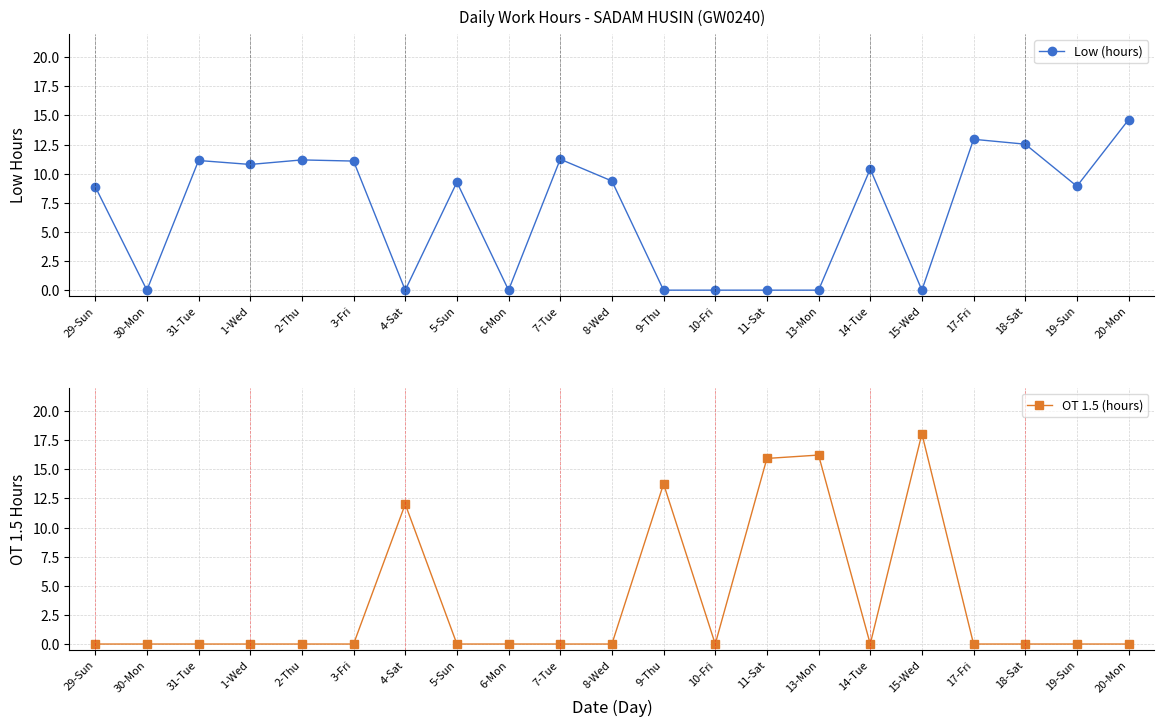

At which label does Low (hours) first exceed 9?

31-Tue